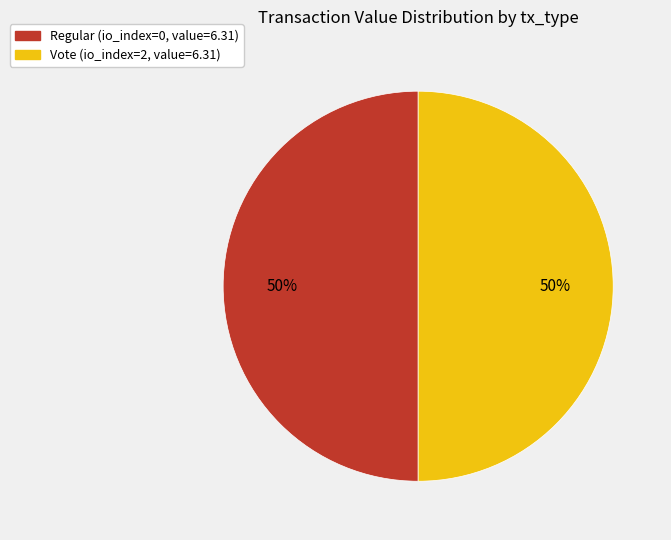

Do Regular and Vote together represent more than half of the pie?

Yes